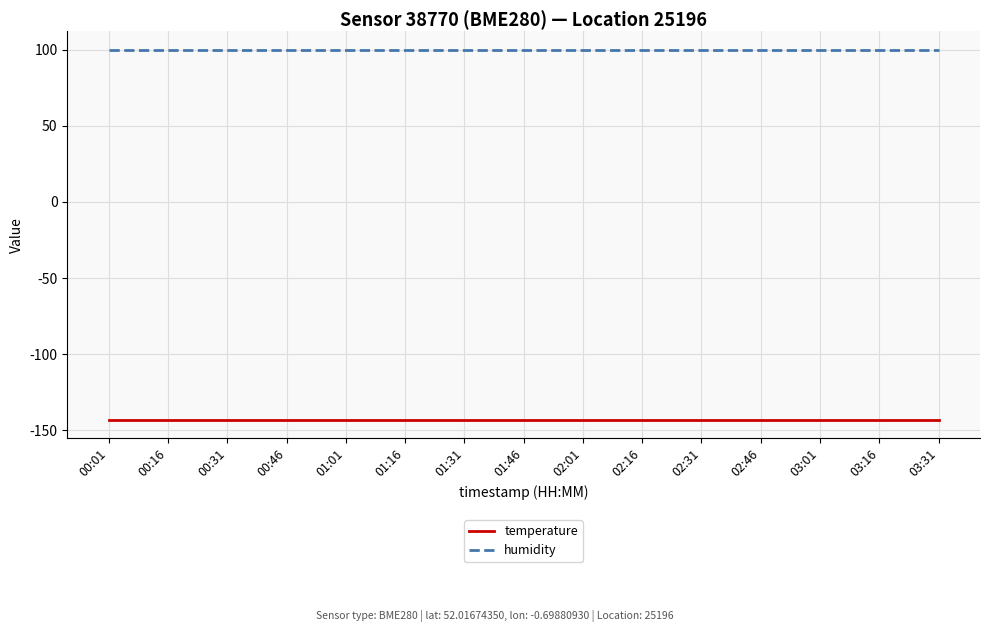

Reading left to right, extract all data points from this chart.

temperature: 00:01=-143.3	00:16=-143.3	00:31=-143.3	00:46=-143.3	01:01=-143.3	01:16=-143.3	01:31=-143.3	01:46=-143.3	02:01=-143.3	02:16=-143.3	02:31=-143.3	02:46=-143.3	03:01=-143.3	03:16=-143.3	03:31=-143.3
humidity: 00:01=100.0	00:16=100.0	00:31=100.0	00:46=100.0	01:01=100.0	01:16=100.0	01:31=100.0	01:46=100.0	02:01=100.0	02:16=100.0	02:31=100.0	02:46=100.0	03:01=100.0	03:16=100.0	03:31=100.0